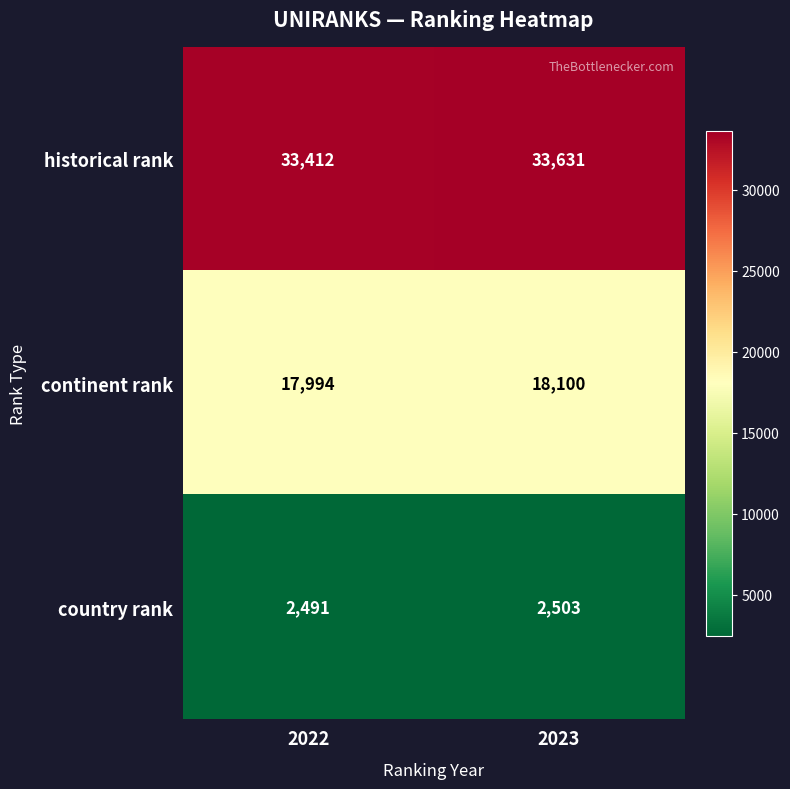

What value does the historical rank series have at 2023, to the nearest 50?

33650